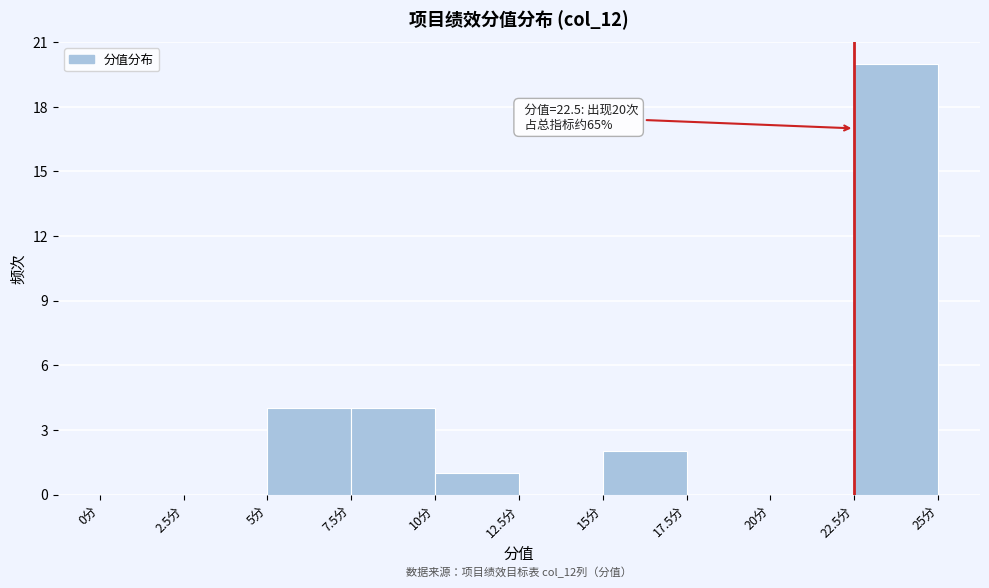

Which range on the x-axis has the tallest bar?

22.5 to 25.0